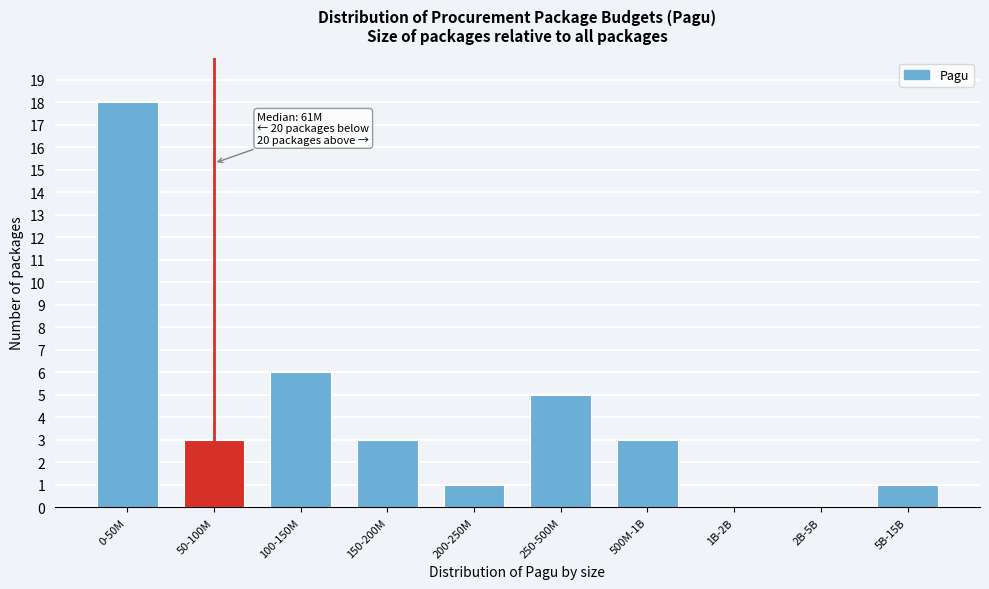

Reading left to right, transcribe all the data shown in this chart.

0-50M=18	50-100M=3	100-150M=6	150-200M=3	200-250M=1	250-500M=5	500M-1B=3	1B-2B=0	2B-5B=0	5B-15B=1